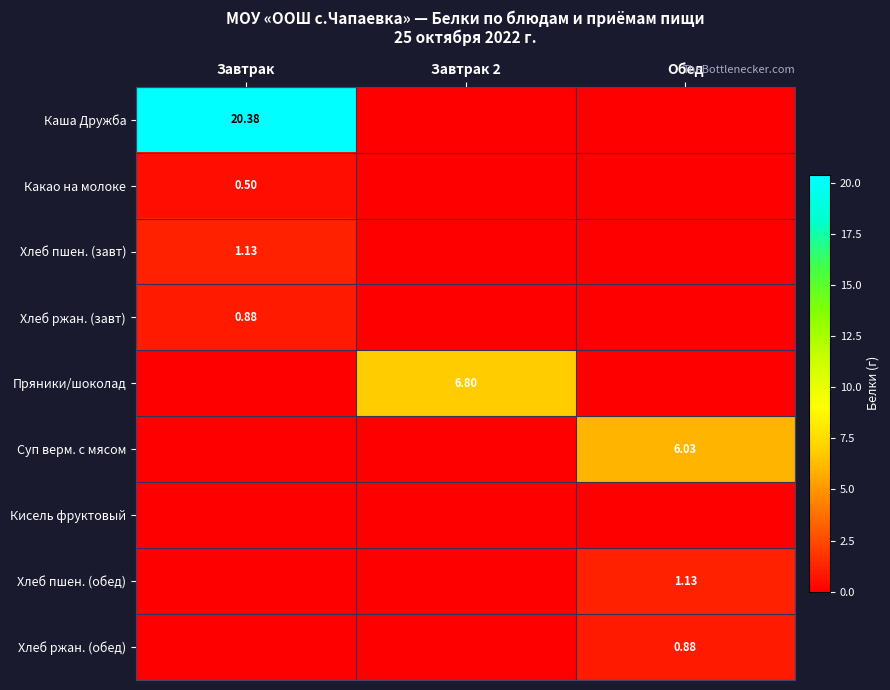

What is the sum of all Хлеб ржан. (обед) values?

0.9